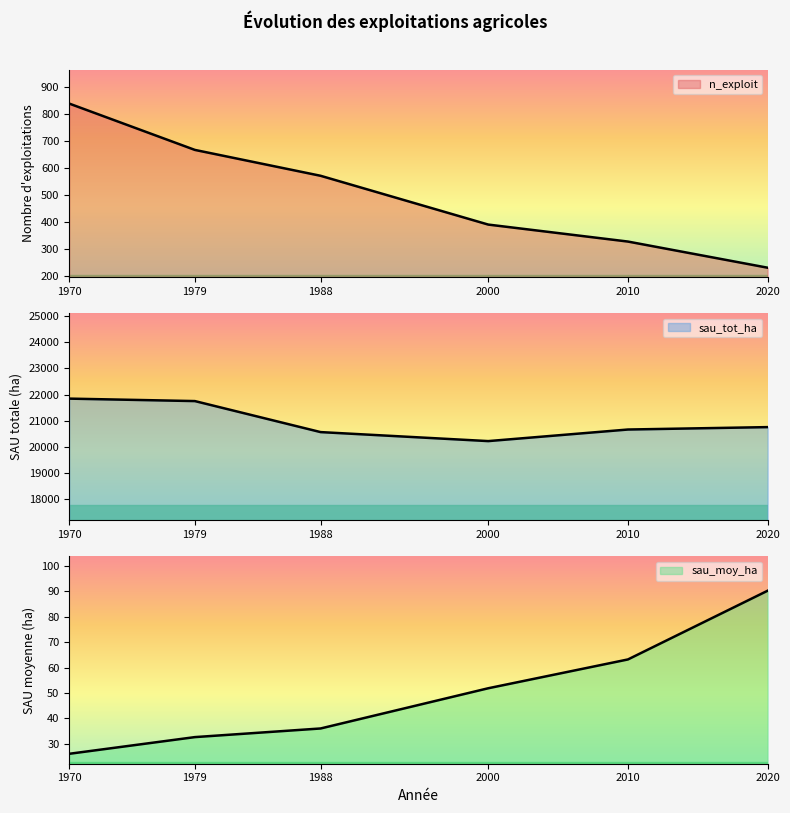

Reading left to right, what are all the values shown in this chart?

n_exploit: 839.0	667.0	571.0	390.0	327.0	230.0
sau_tot_ha: 21843.6	21749.4	20562.8	20218.4	20661.3	20753.5
sau_moy_ha: 26.0	32.6	36.0	51.8	63.2	90.2